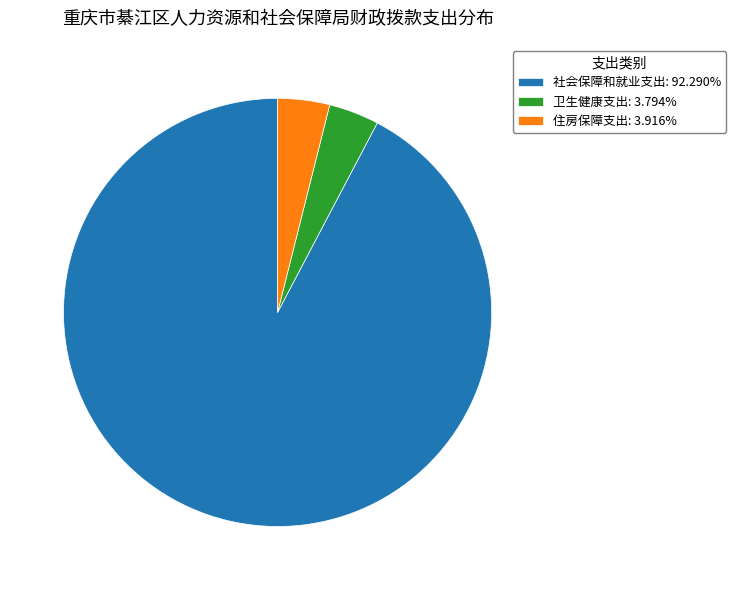

Count the number of slices in the pie.

3